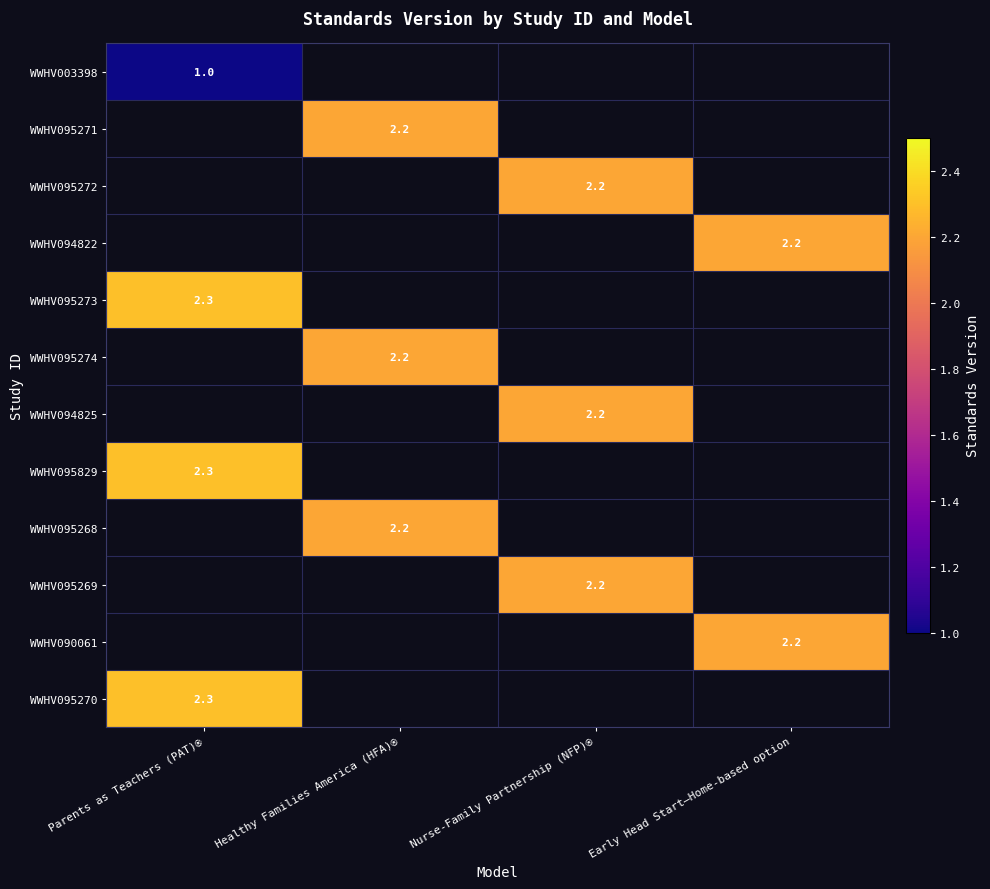

Which label corresponds to the largest value in the chart?

Parents as Teachers (PAT)®